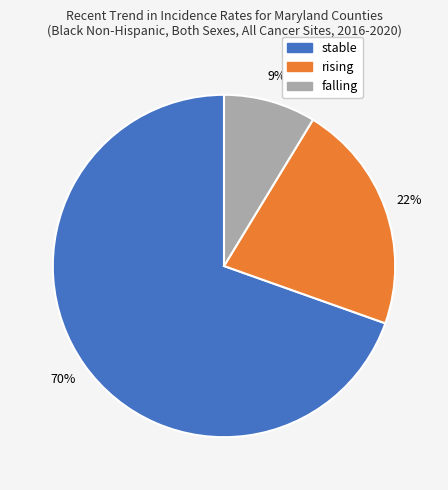

To the nearest percent, what portion does rising represent?

22%